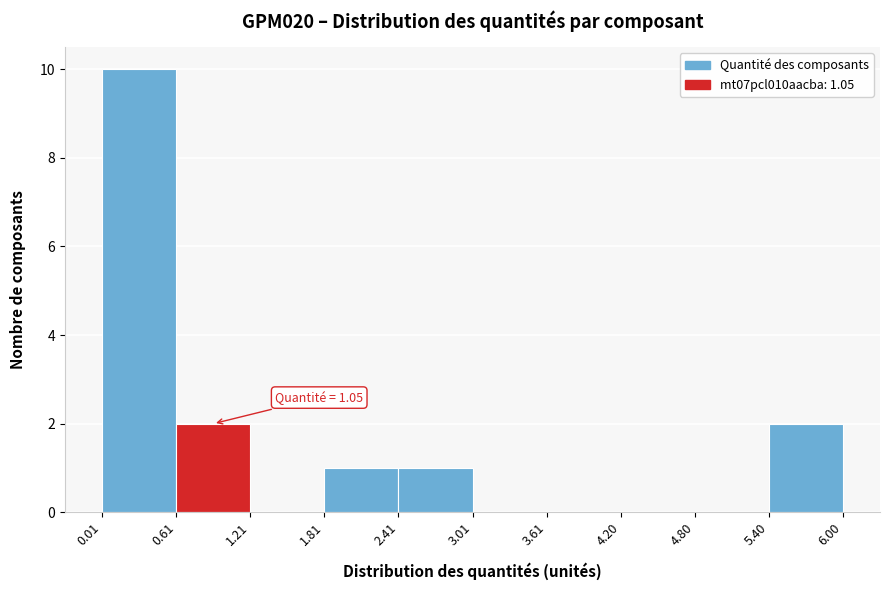

Over which range of the x-axis is the bar tallest?

0.01 to 0.61